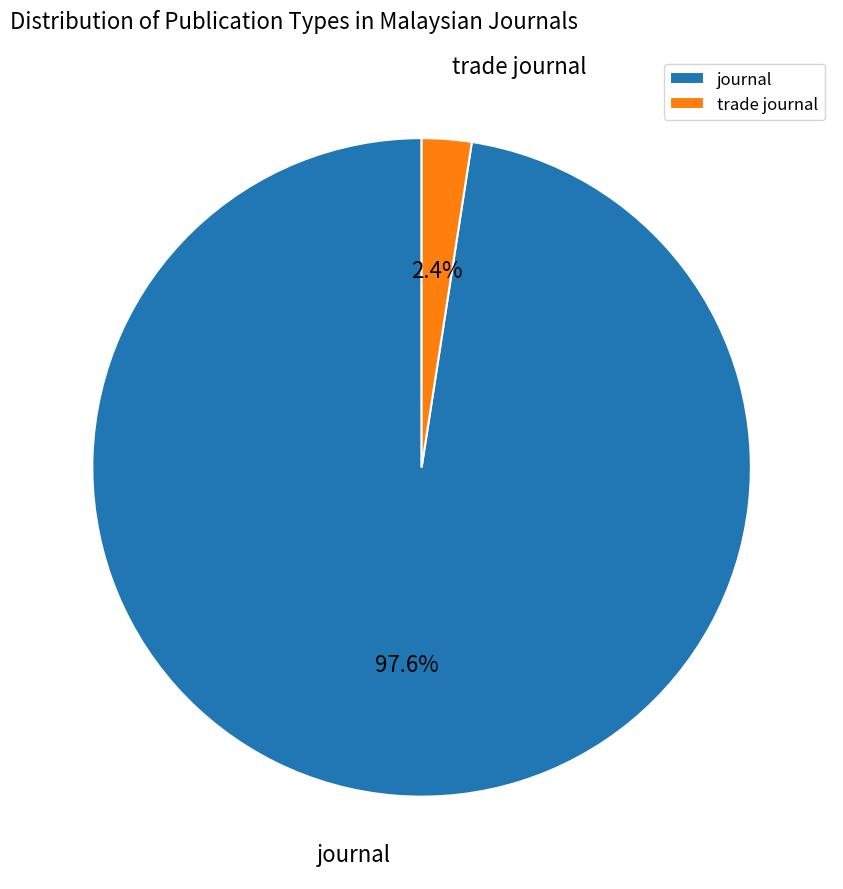

Count the number of slices in the pie.

2